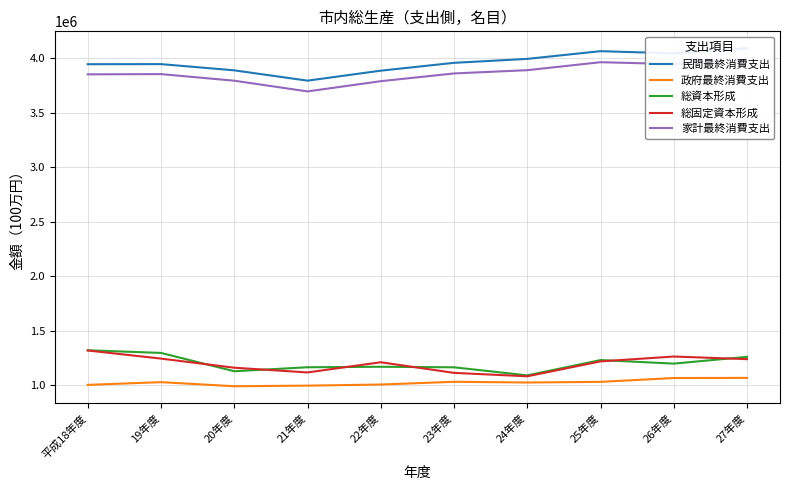

How many values in the 政府最終消費支出 series are below 1025860?

5